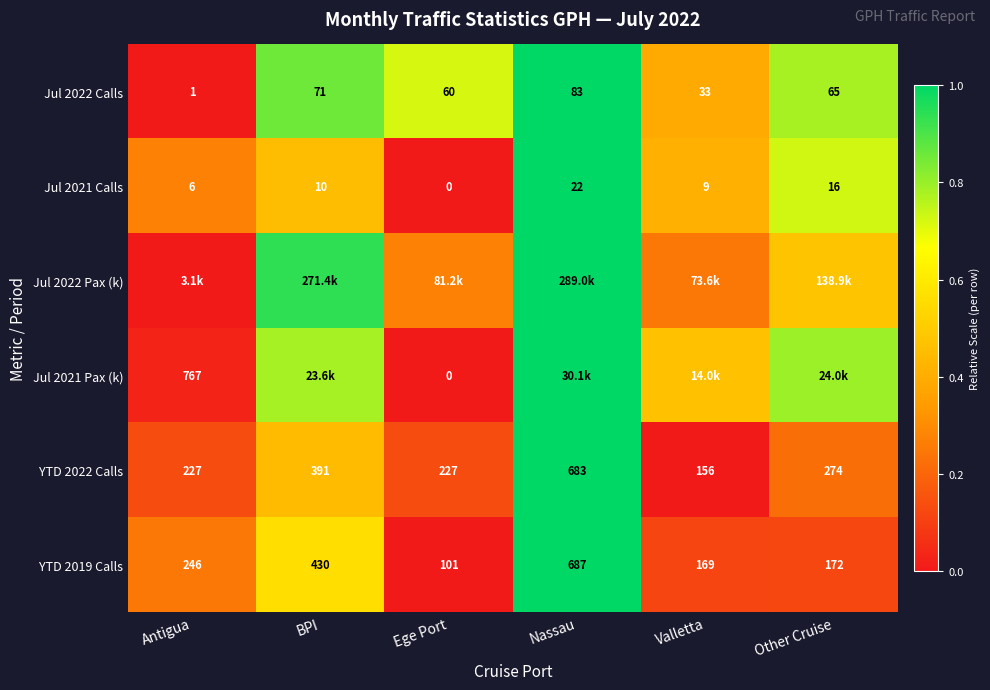

List the labels in order of YTD 2019 Calls value, largest first.

Nassau, BPI, Antigua, Other Cruise, Valletta, Ege Port